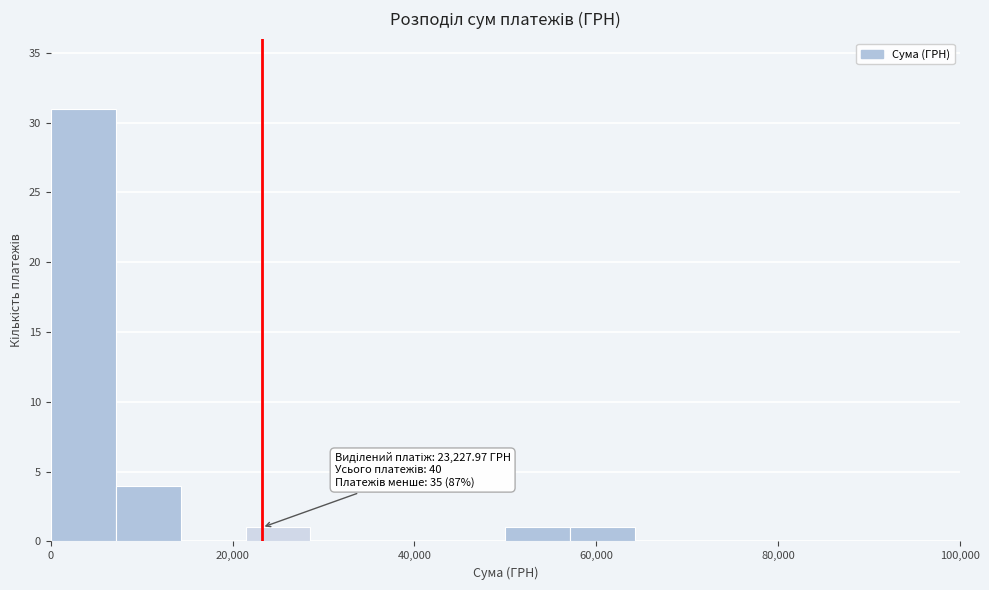

Around what value on the x-axis is the tallest bar? Give the approximate position of its centre, as read against the axis.

4000